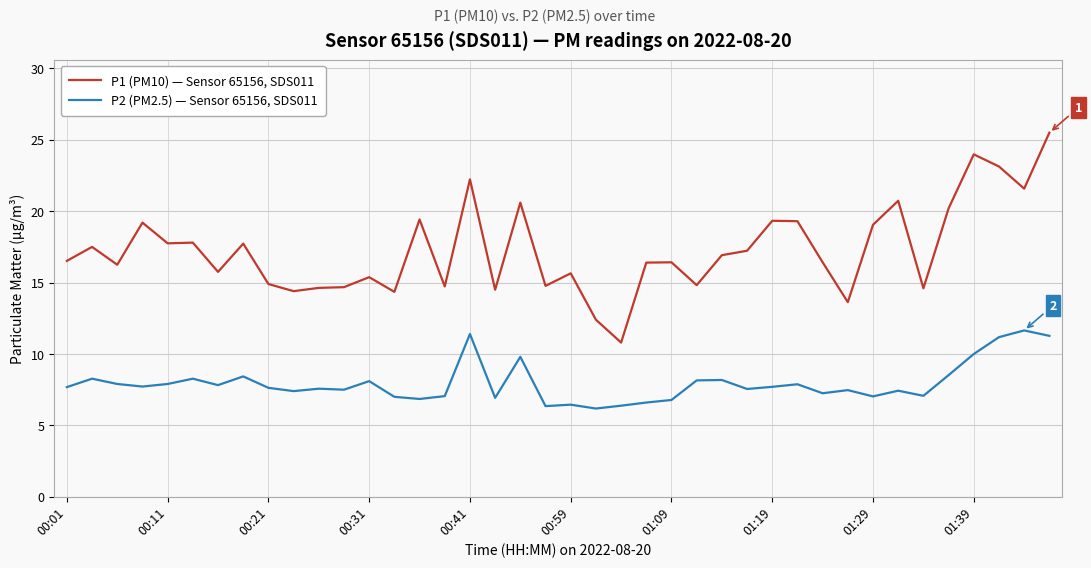

What is the difference between the maximum and second lowest values in the P1 (PM10) — Sensor 65156, SDS011 series?

13.1